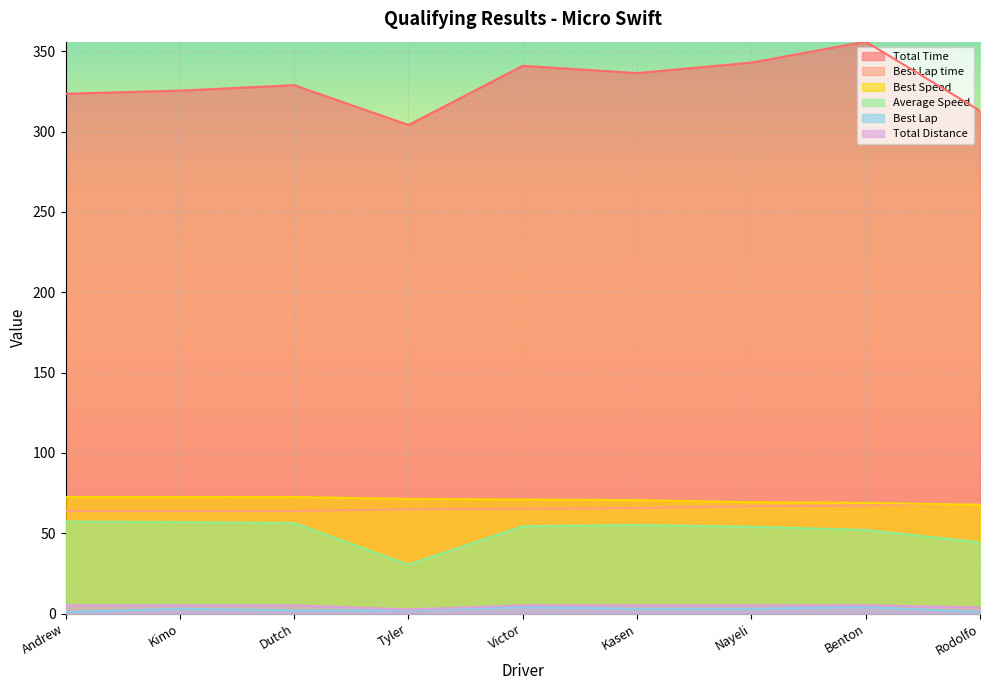

True or false: Best Lap time has a value of 65.6 at Kasen.

True